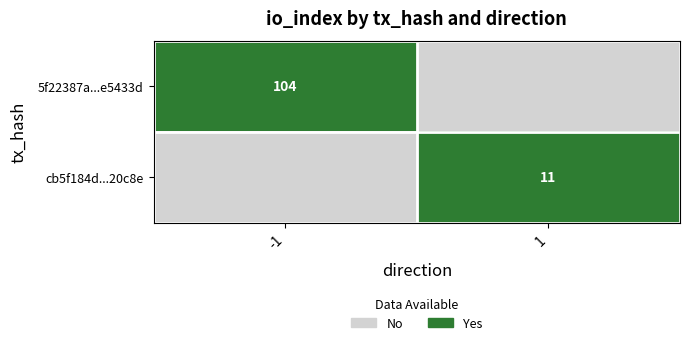

Is the value of 5f22387a...e5433d at -1 greater than the value of cb5f184d...20c8e at 1?

Yes